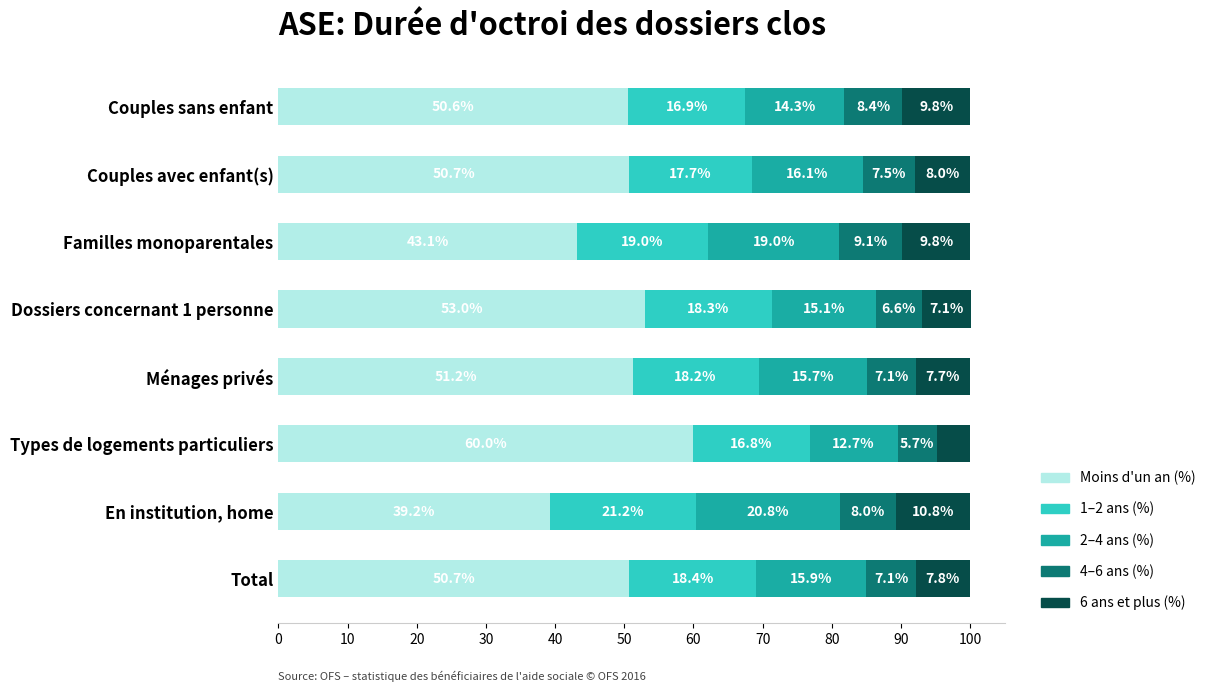

What is the difference between the maximum and minimum values in the Moins d'un an (%) series?

20.8